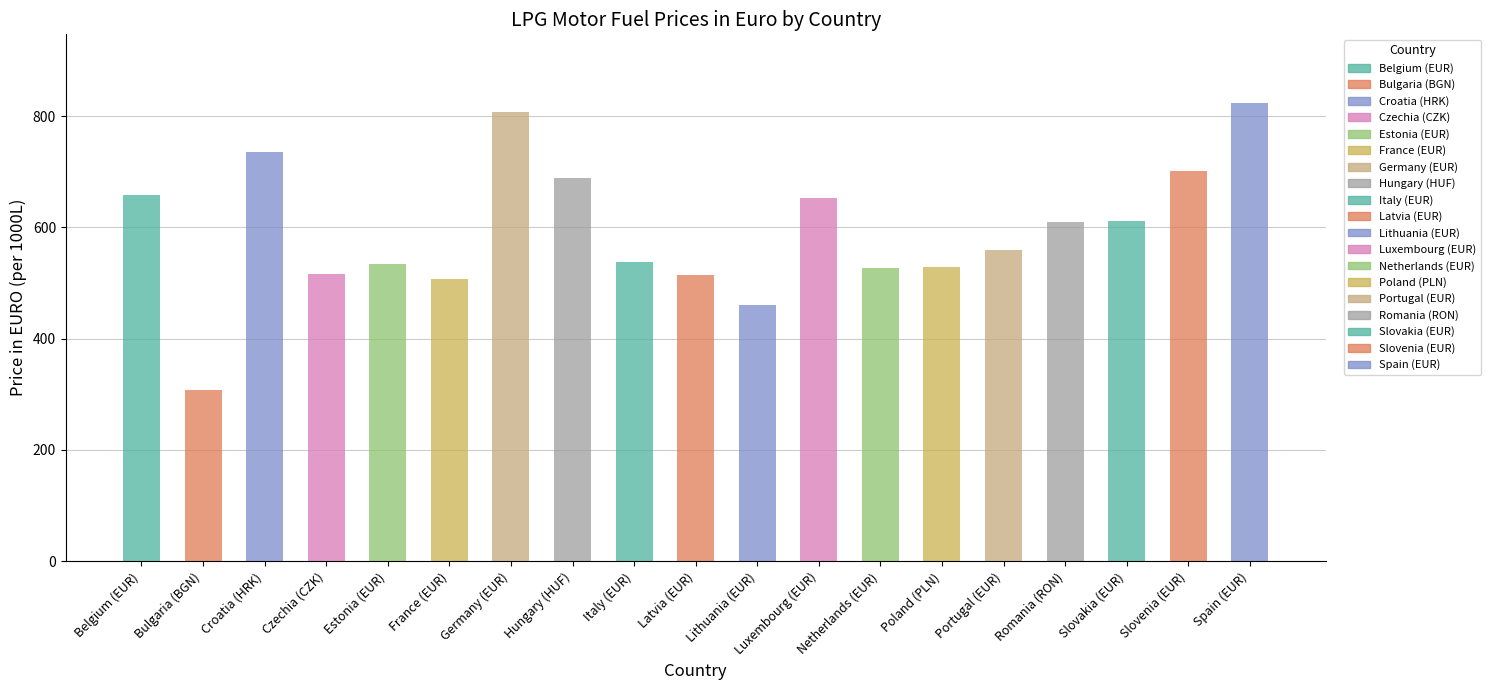

Does the chart contain any negative values?

No